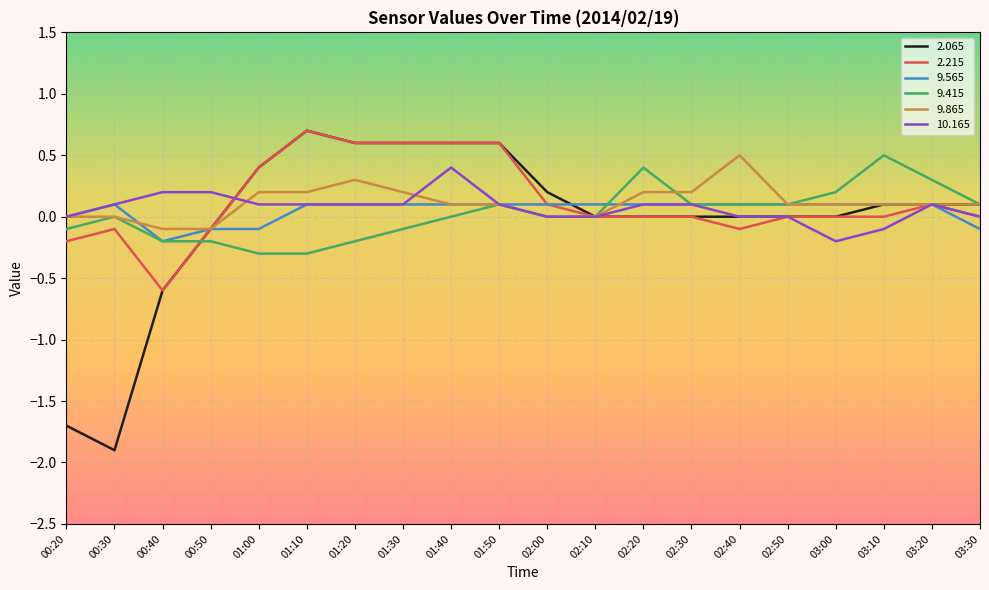

What is the spread (max minus min) of values at 01:00?

0.7